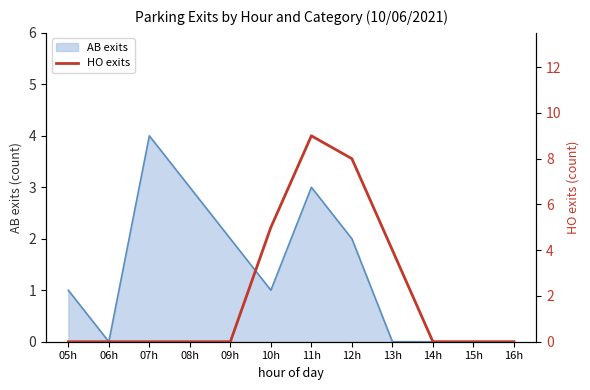

How many values are between 0 and 5?

10